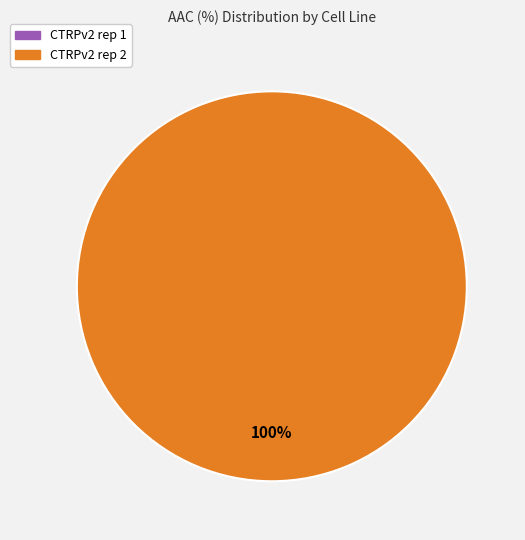

To the nearest percent, what portion does CTRPv2 rep 2 represent?

100%